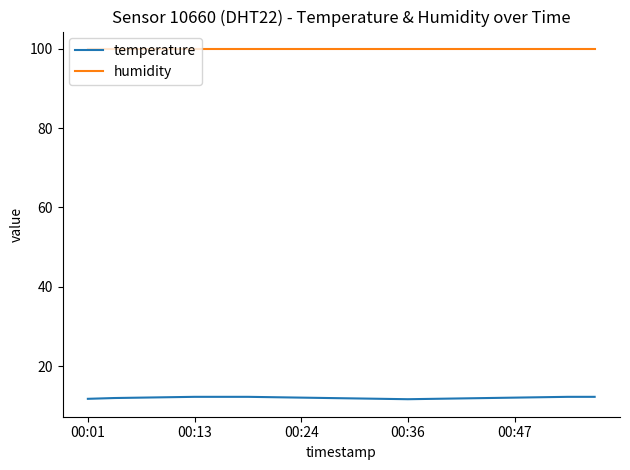

Does the chart have visible grid lines?

No